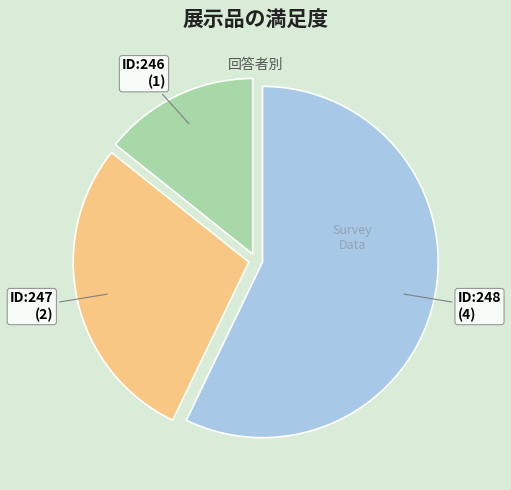

The ID:247 slice represents 21% of the pie. True or false?

False